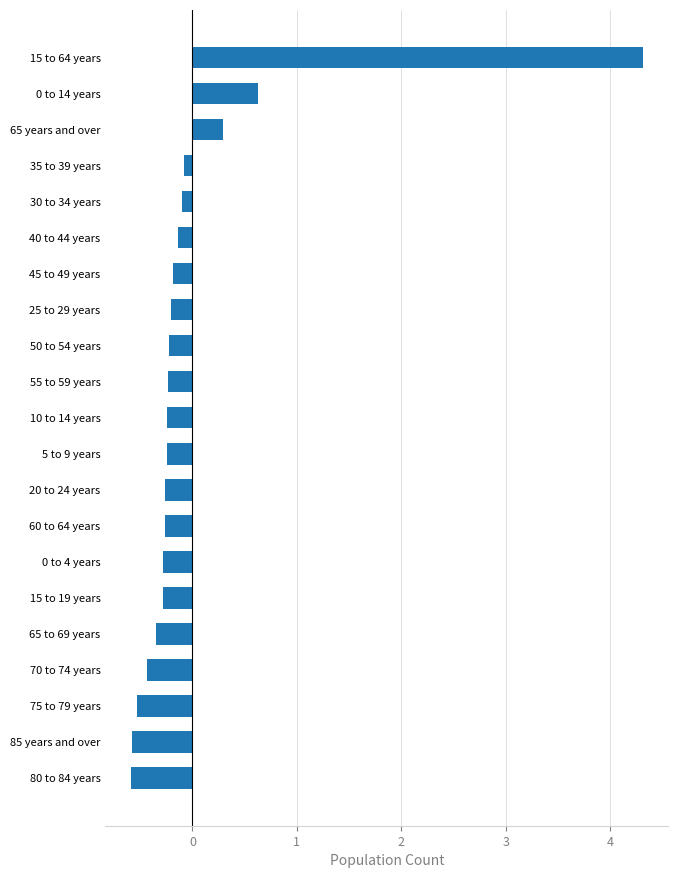

The value at 55 to 59 years is -0.2. True or false?

True